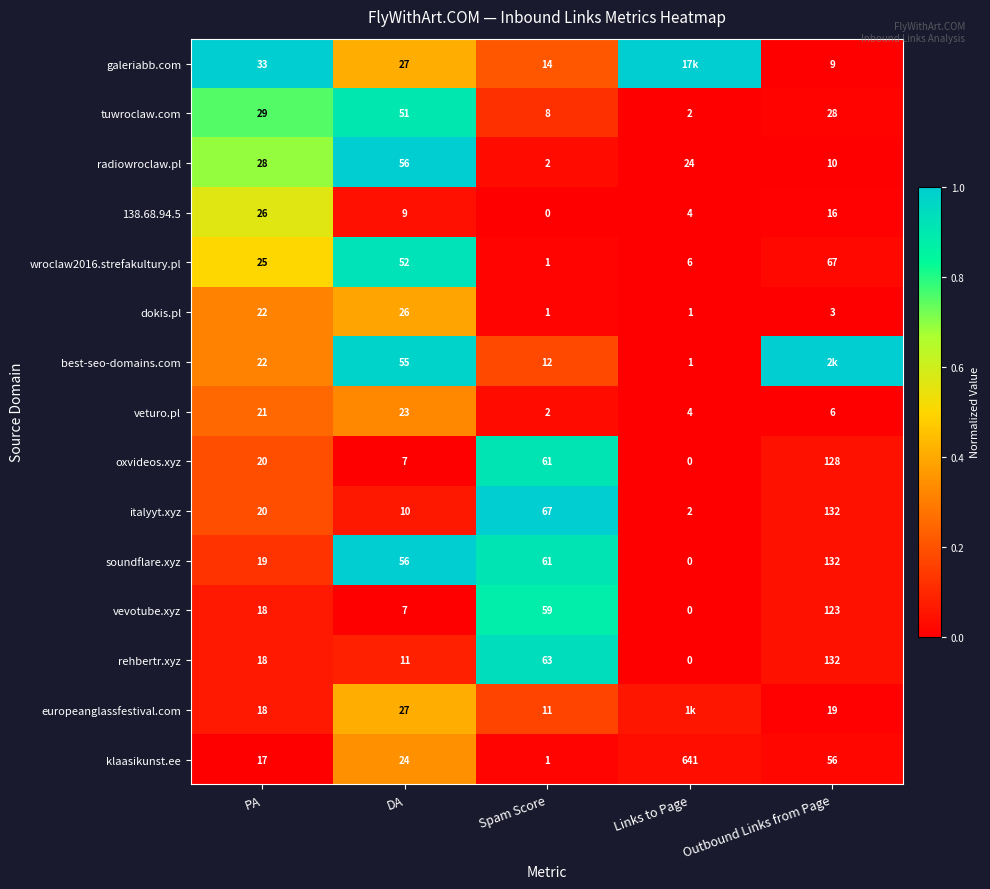

At which label does klaasikunst.ee reach its minimum?

Spam Score